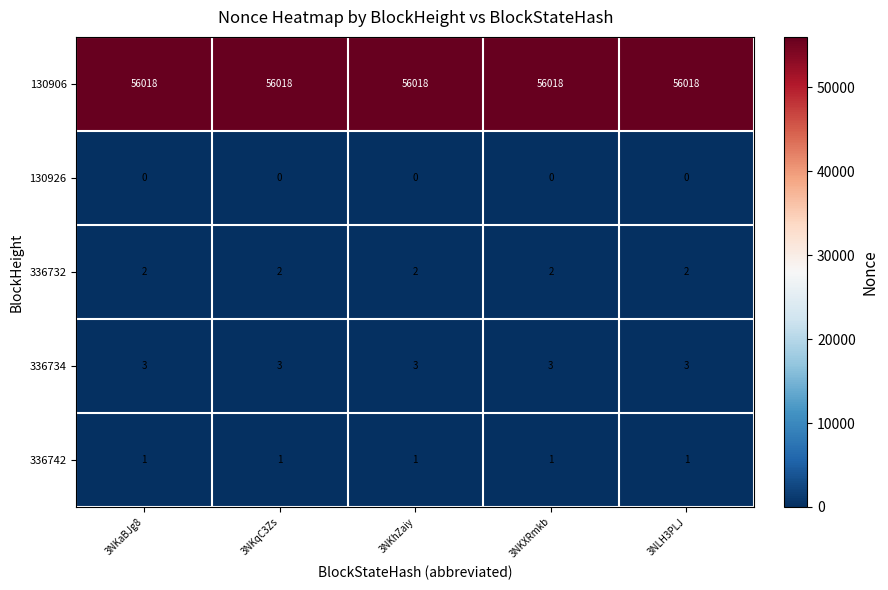

Read the 130906 value at 3NLH3PLJ.

56018